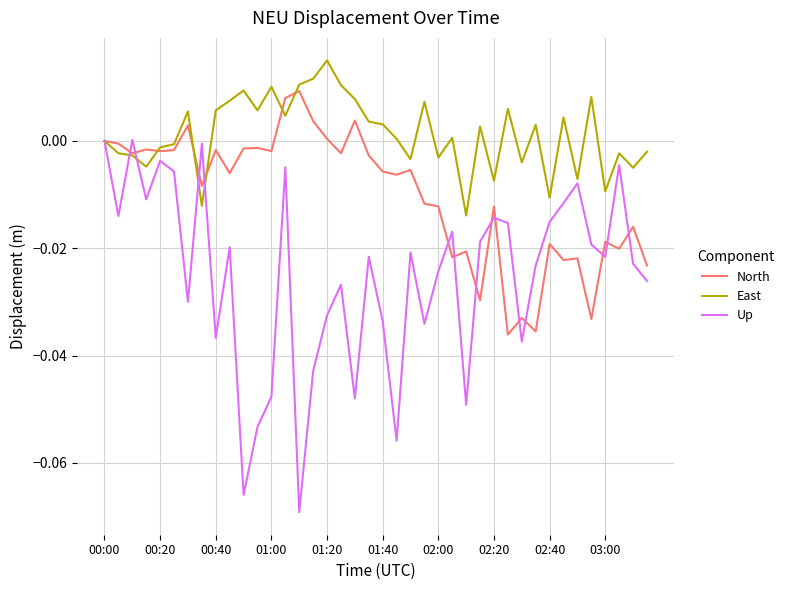

Which series has the largest total across all categories?

East